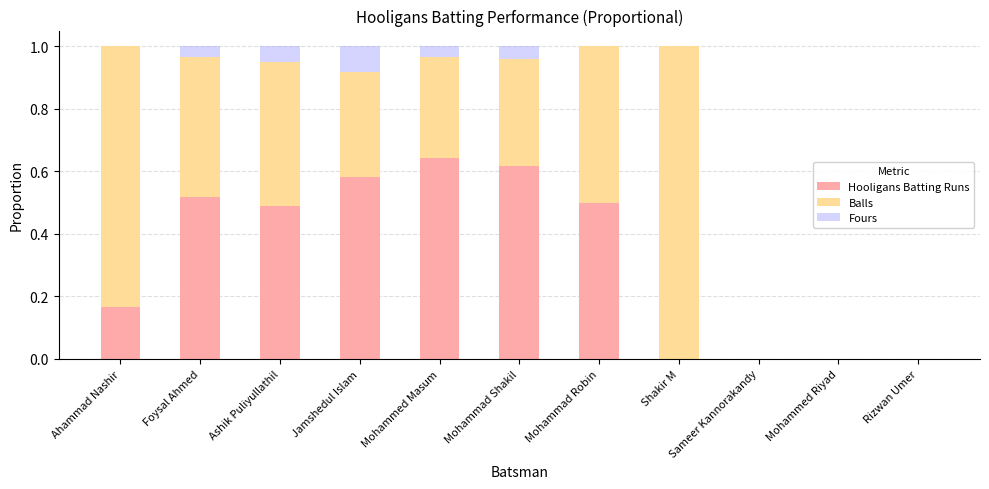

Is it true that Hooligans Batting Runs equals 0.0 at Mohammed Riyad?

True